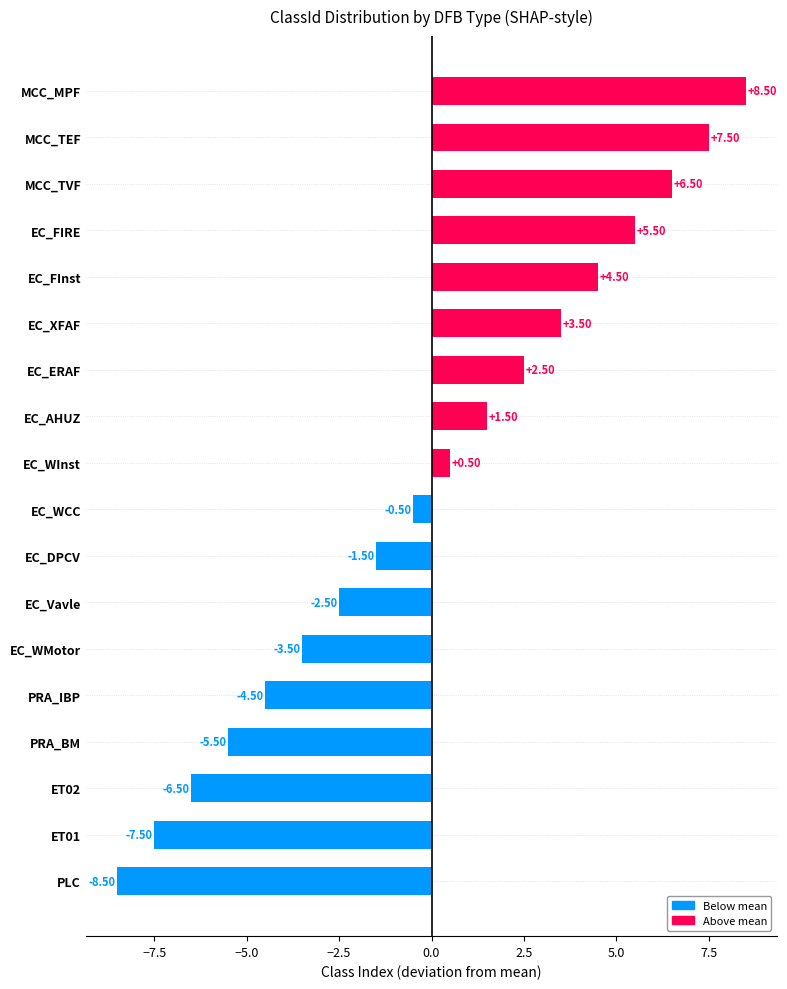

At which label is the value closest to 0?

EC_WCC